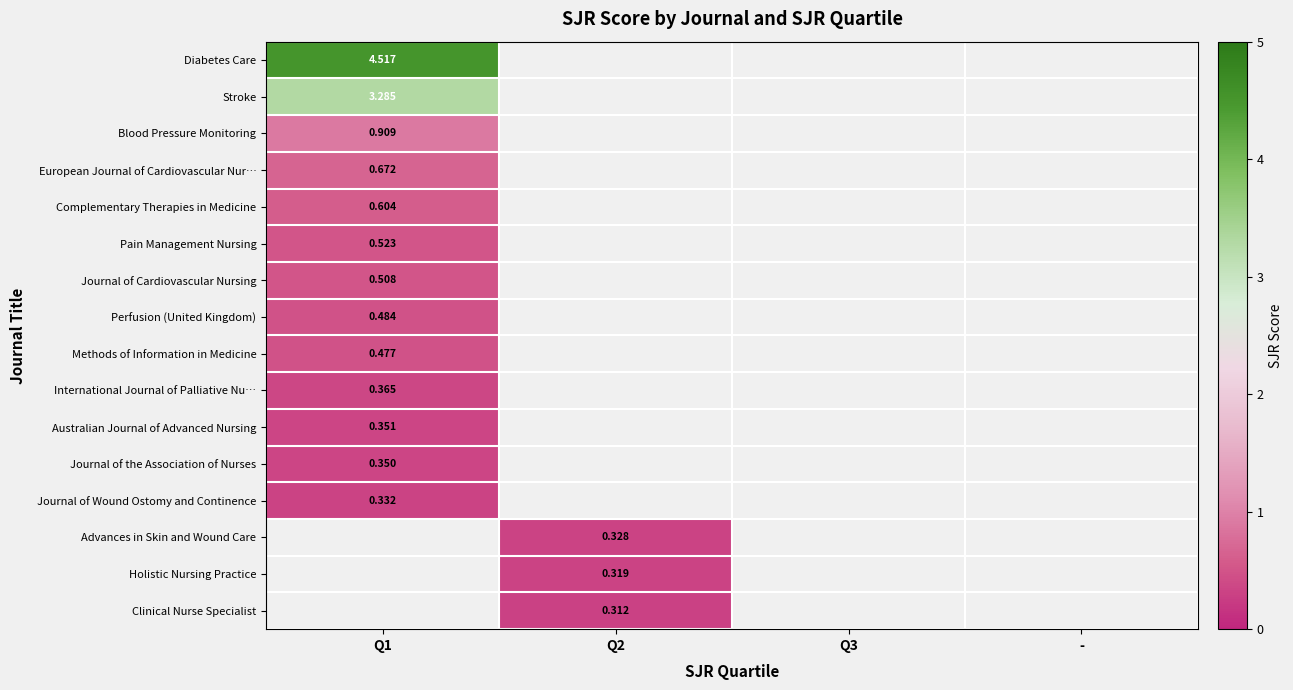

Read the Blood Pressure Monitoring value at Q1.

0.9